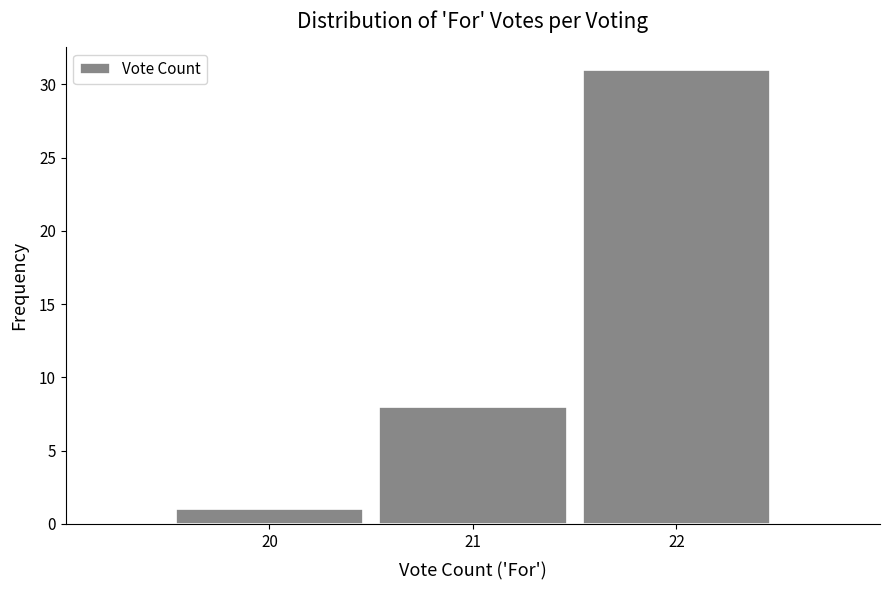

Reading left to right, transcribe this chart: for each bar, give the range it covers on the x-axis and its height. The values are not printed on the chart, so give them approximately, as read against the axis.

19.5 to 20.5: 1
20.5 to 21.5: 8
21.5 to 22.5: 31